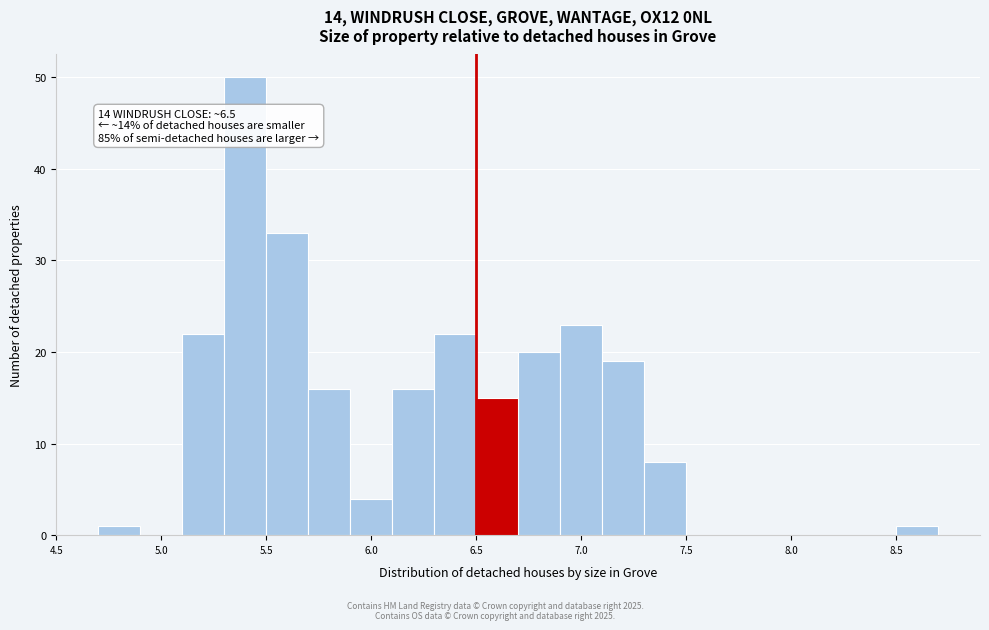

Which range on the x-axis has the tallest bar?

5.3 to 5.5